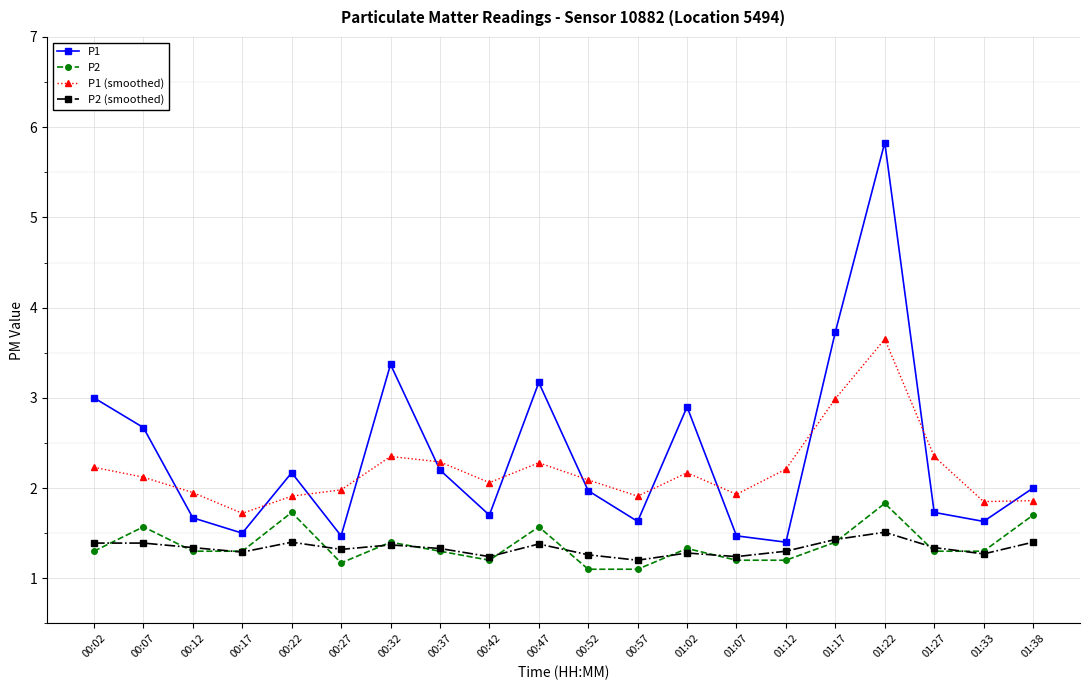

What is the label of the 11th point from the left?

00:52